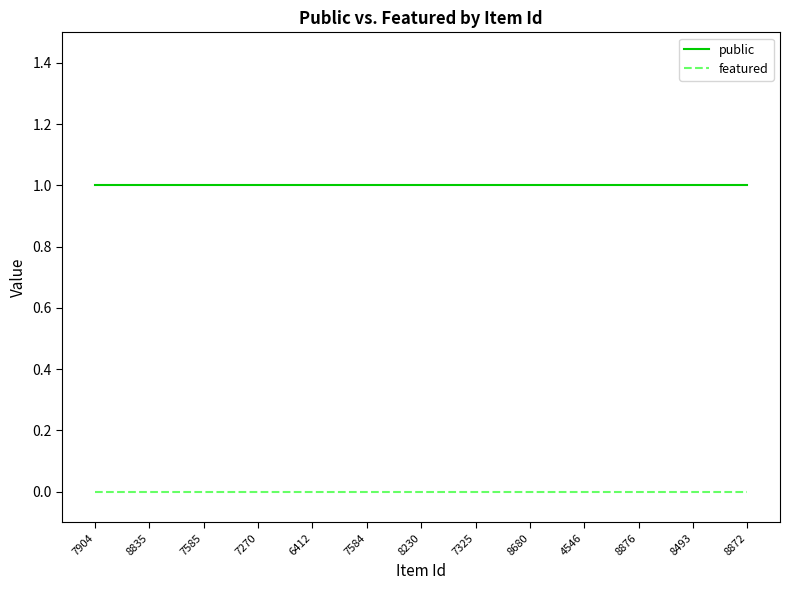

Which series has the largest total across all categories?

public